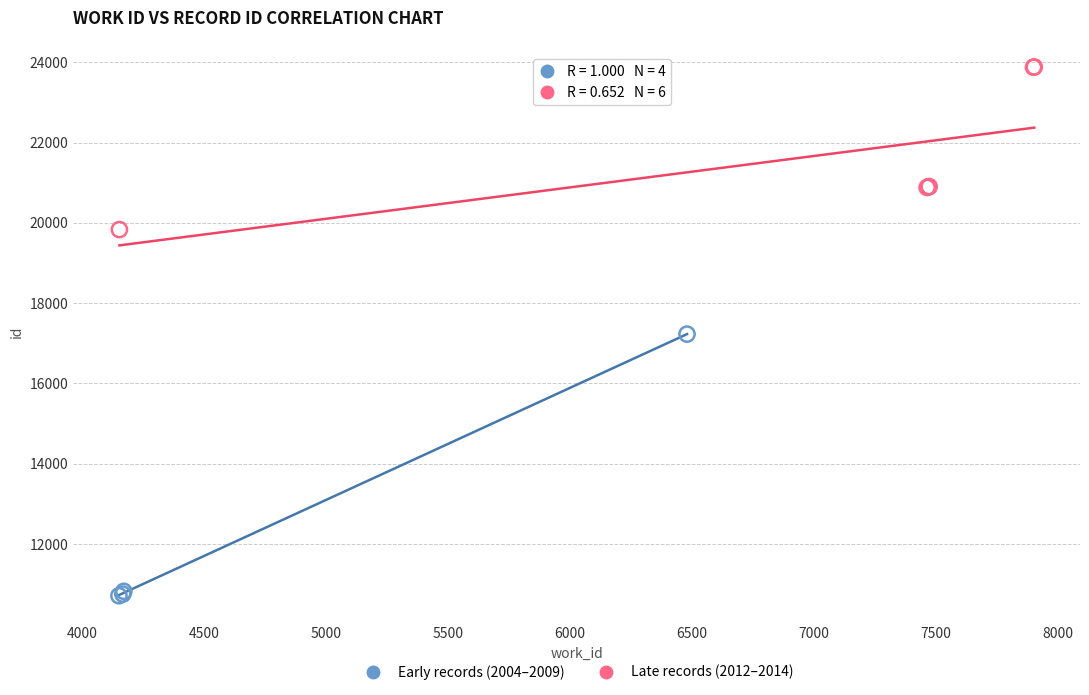

What are all the series names shown in the legend?

Early records (2004–2009), Late records (2012–2014)